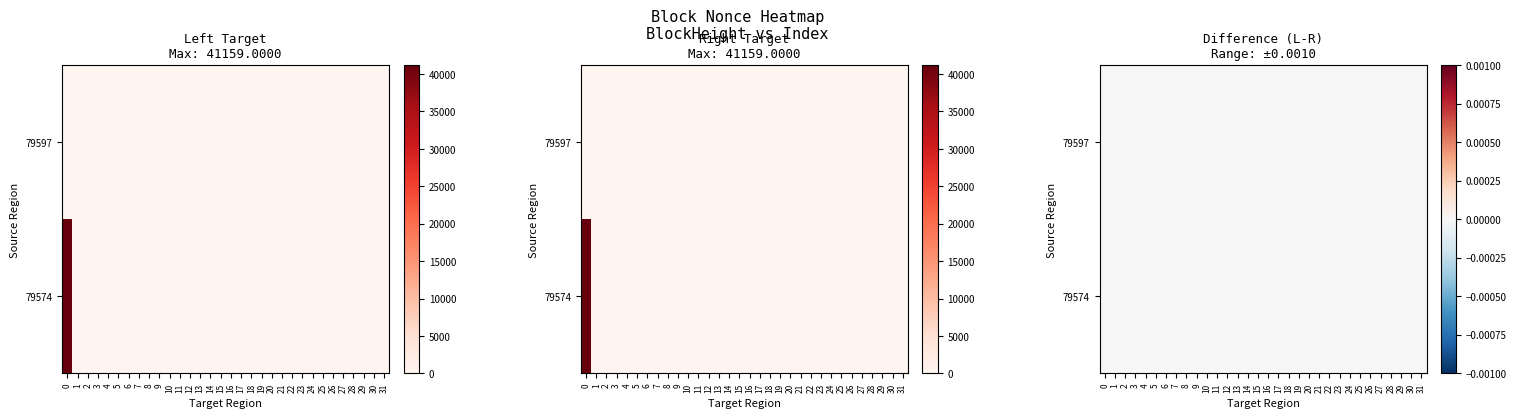

List the labels in order of value, smallest first.

1, 2, 3, 4, 5, 6, 7, 8, 9, 10, 11, 12, 13, 14, 15, 16, 17, 18, 19, 20, 21, 22, 23, 24, 25, 26, 27, 28, 29, 30, 31, 0